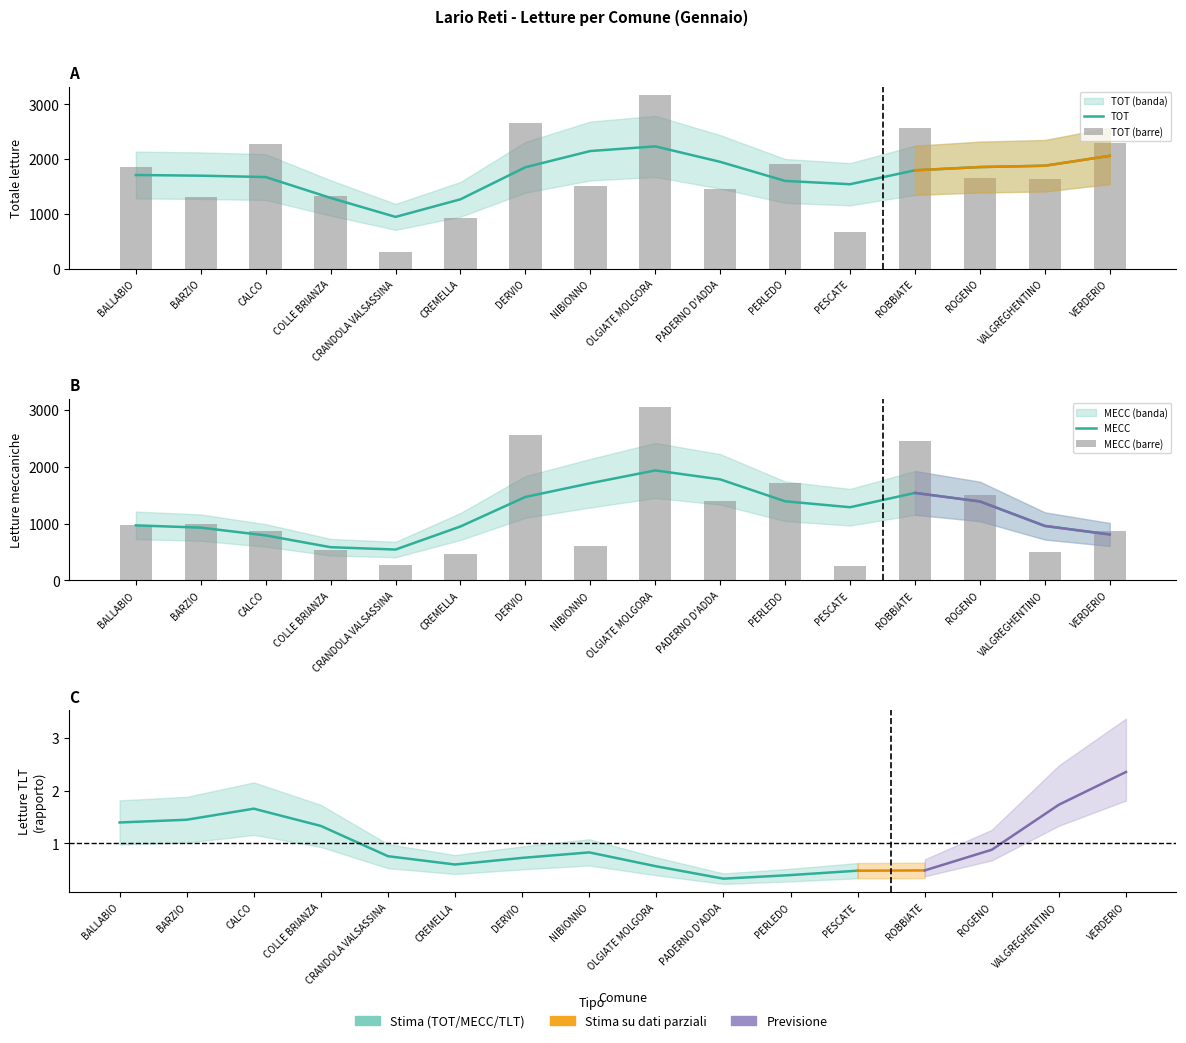

Reading left to right, extract all data points from this chart.

TOT: 1849	1308	2279	1319	305	931	2668	1502	3164	1461	1912	672	2573	1650	1640	2290
MECC: 969	989	877	527	279	459	2555	613	3043	1390	1715	261	2458	1504	496	876